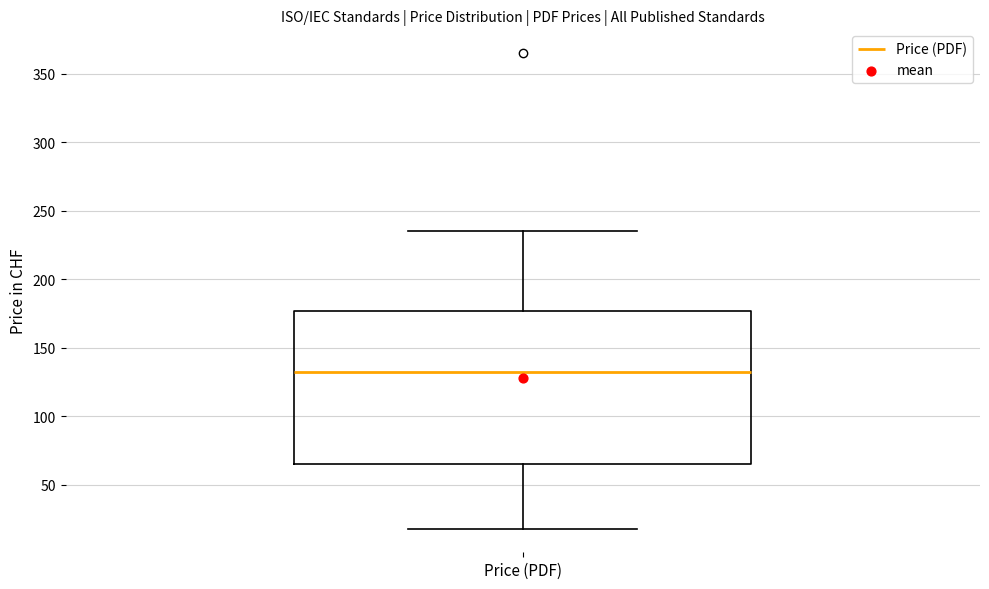

Read this box plot against the y-axis: the position of the median line, the range covered by the box, and the ends of both whiskers. The values are not printed on the chart, so give them approximately, as read against the axis.

median 130, box 65 to 175, whiskers 20 to 235